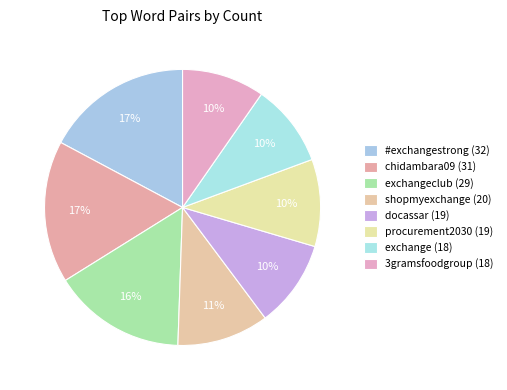

Does any single category account for the majority?

No